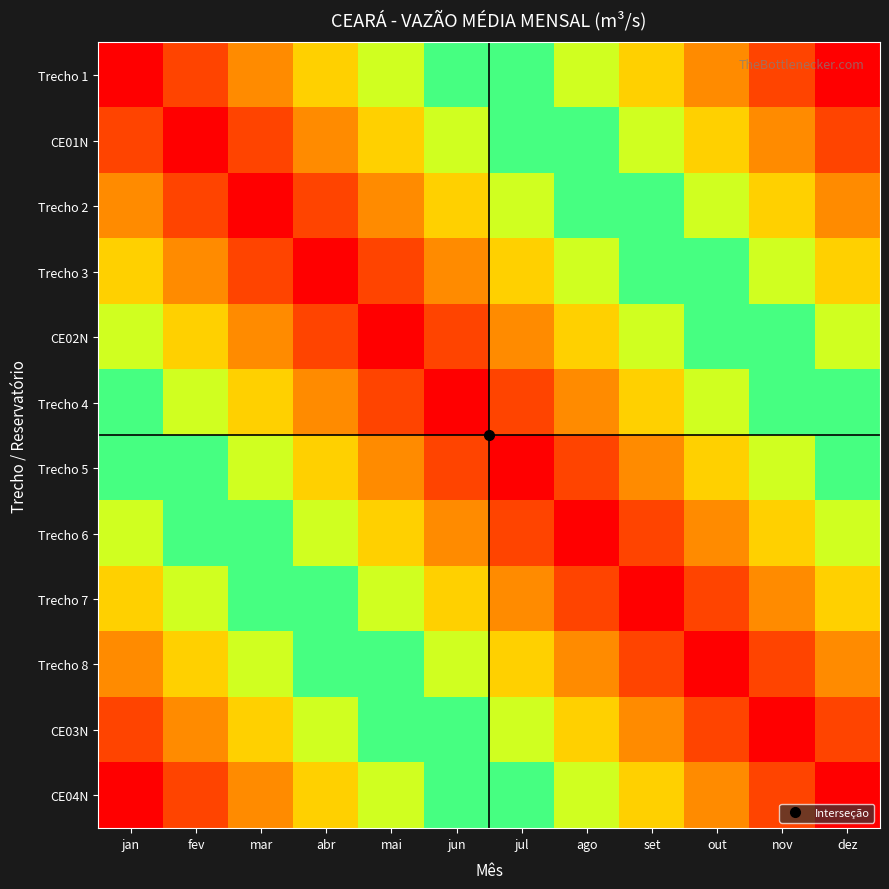

Reading right to left, list all the values displayed in this chart.

Trecho 1: dez=1.0	nov=0.9	out=0.8	set=0.7	ago=0.6	jul=0.5	jun=0.5	mai=0.4	abr=0.3	mar=0.2	fev=0.1	jan=0.0
CE01N: dez=0.9	nov=0.8	out=0.7	set=0.6	ago=0.5	jul=0.5	jun=0.4	mai=0.3	abr=0.2	mar=0.1	fev=0.0	jan=0.1
Trecho 2: dez=0.8	nov=0.7	out=0.6	set=0.5	ago=0.5	jul=0.4	jun=0.3	mai=0.2	abr=0.1	mar=0.0	fev=0.1	jan=0.2
Trecho 3: dez=0.7	nov=0.6	out=0.5	set=0.5	ago=0.4	jul=0.3	jun=0.2	mai=0.1	abr=0.0	mar=0.1	fev=0.2	jan=0.3
CE02N: dez=0.6	nov=0.5	out=0.5	set=0.4	ago=0.3	jul=0.2	jun=0.1	mai=0.0	abr=0.1	mar=0.2	fev=0.3	jan=0.4
Trecho 4: dez=0.5	nov=0.5	out=0.4	set=0.3	ago=0.2	jul=0.1	jun=0.0	mai=0.1	abr=0.2	mar=0.3	fev=0.4	jan=0.5
Trecho 5: dez=0.5	nov=0.4	out=0.3	set=0.2	ago=0.1	jul=0.0	jun=0.1	mai=0.2	abr=0.3	mar=0.4	fev=0.5	jan=0.5
Trecho 6: dez=0.4	nov=0.3	out=0.2	set=0.1	ago=0.0	jul=0.1	jun=0.2	mai=0.3	abr=0.4	mar=0.5	fev=0.5	jan=0.6
Trecho 7: dez=0.3	nov=0.2	out=0.1	set=0.0	ago=0.1	jul=0.2	jun=0.3	mai=0.4	abr=0.5	mar=0.5	fev=0.6	jan=0.7
Trecho 8: dez=0.2	nov=0.1	out=0.0	set=0.1	ago=0.2	jul=0.3	jun=0.4	mai=0.5	abr=0.5	mar=0.6	fev=0.7	jan=0.8
CE03N: dez=0.1	nov=0.0	out=0.1	set=0.2	ago=0.3	jul=0.4	jun=0.5	mai=0.5	abr=0.6	mar=0.7	fev=0.8	jan=0.9
CE04N: dez=0.0	nov=0.1	out=0.2	set=0.3	ago=0.4	jul=0.5	jun=0.5	mai=0.6	abr=0.7	mar=0.8	fev=0.9	jan=1.0